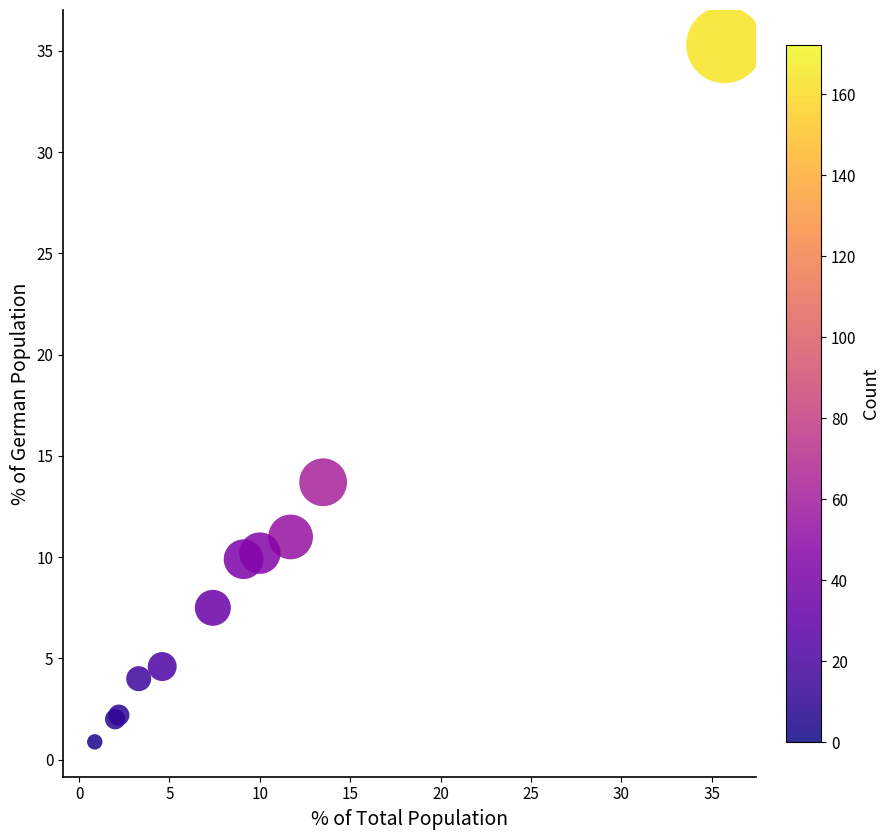

What Y value in the scatter plot is closest to 18?

13.7